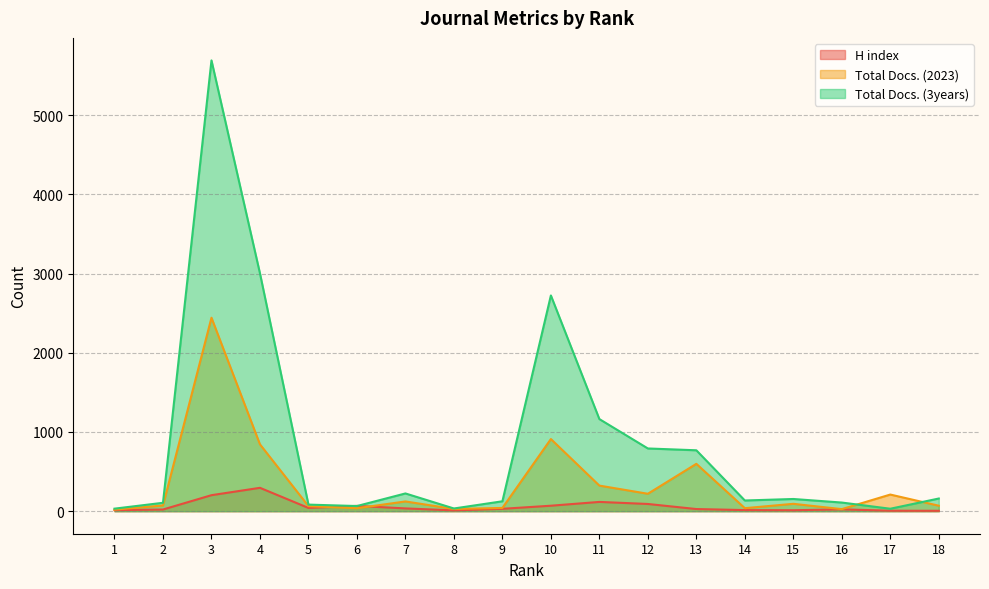

How many data points in Total Docs. (3years) are less than 154?

9